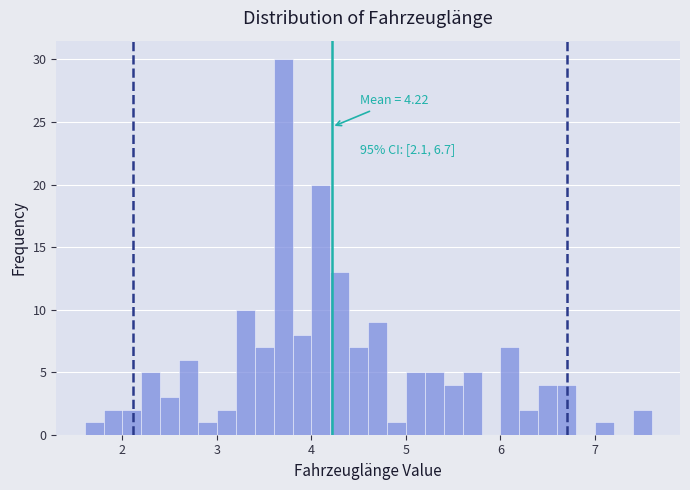

Around what value on the x-axis is the tallest bar? Give the approximate position of its centre, as read against the axis.

3.7